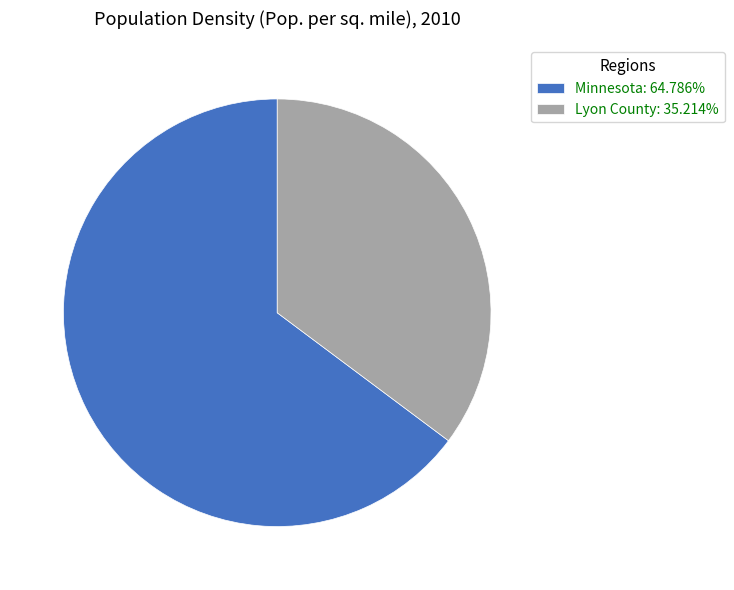

What is the ratio of the value at Minnesota: 64.786% to the value at Lyon County: 35.214%?

1.8